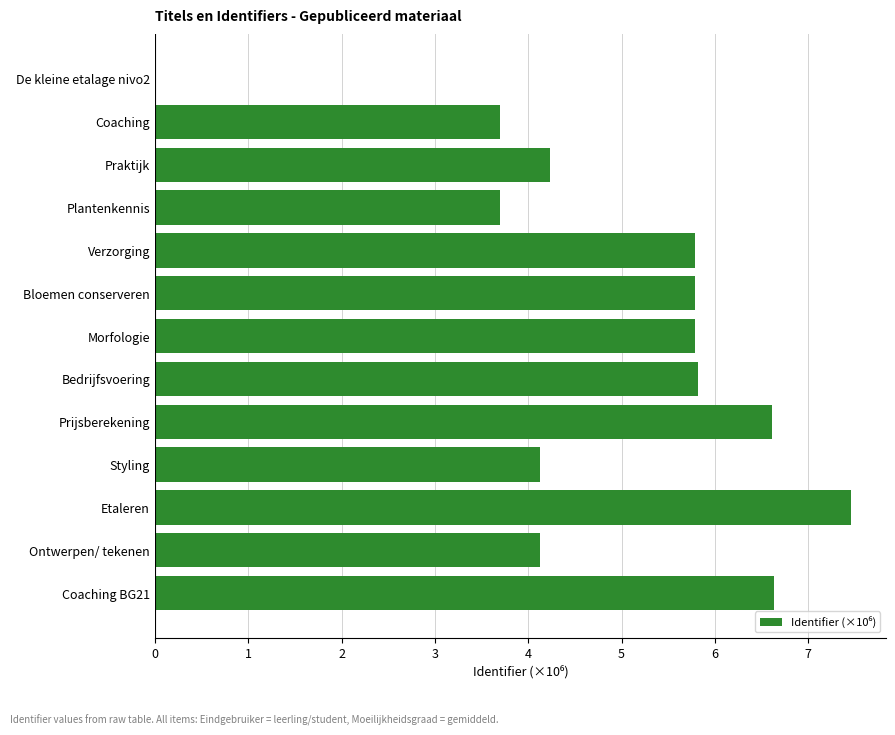

The chart shows a value of 3.7 at Coaching. True or false?

True